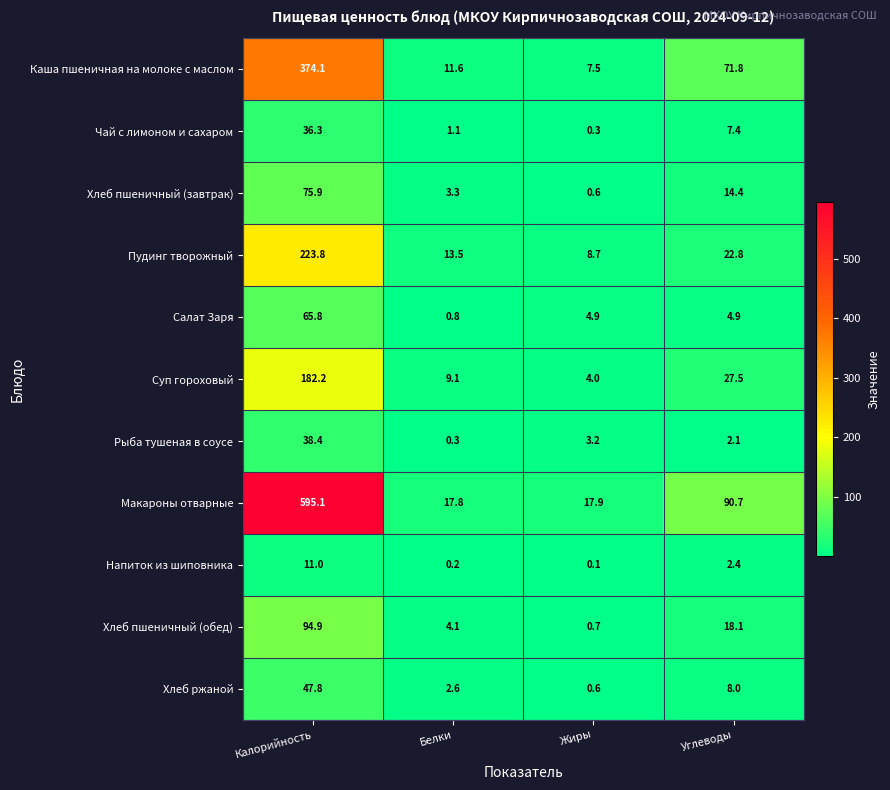

True or false: Макароны отварные has a value of 25.8 at Жиры.

False